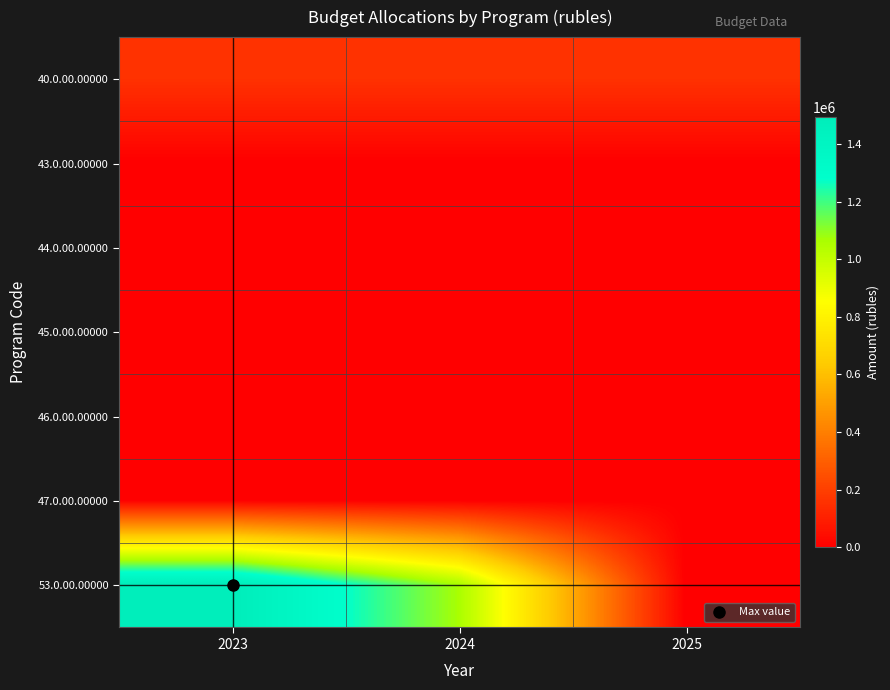

Between 2025 and 2023, which is larger?

2025